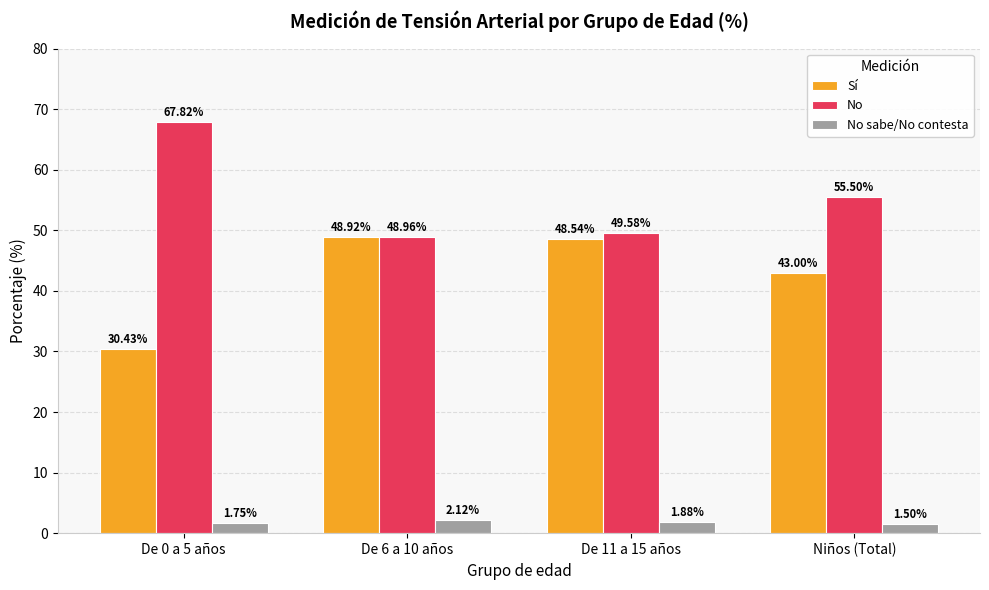

Which series changed the most between De 11 a 15 años and Niños (Total)?

No